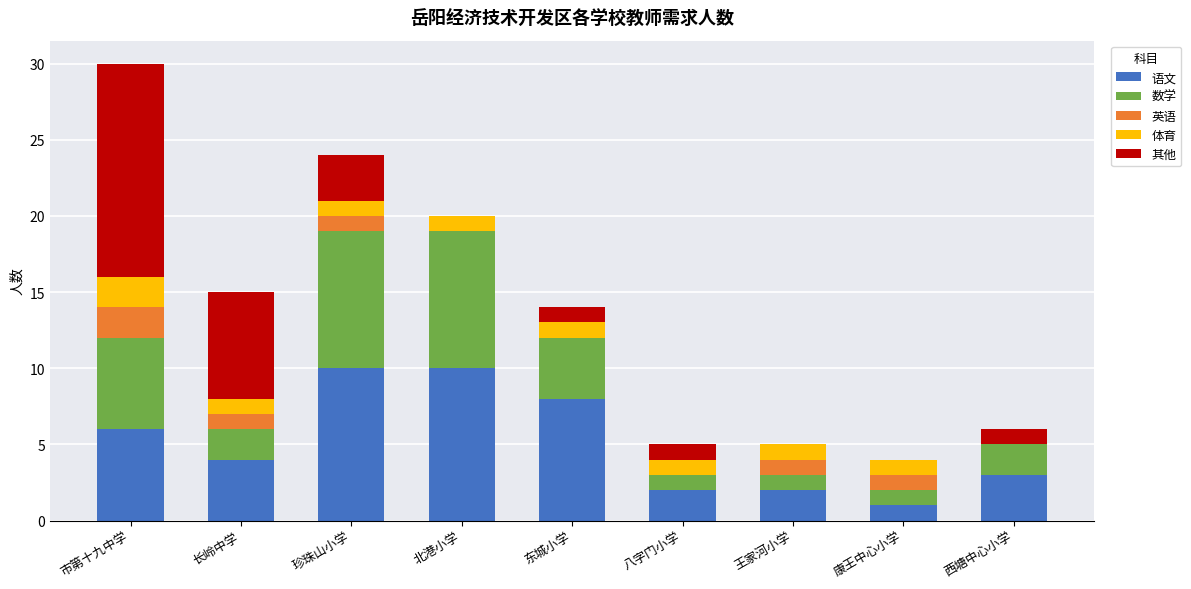

The 语文 series shows 10 at 市第十九中学. True or false?

False